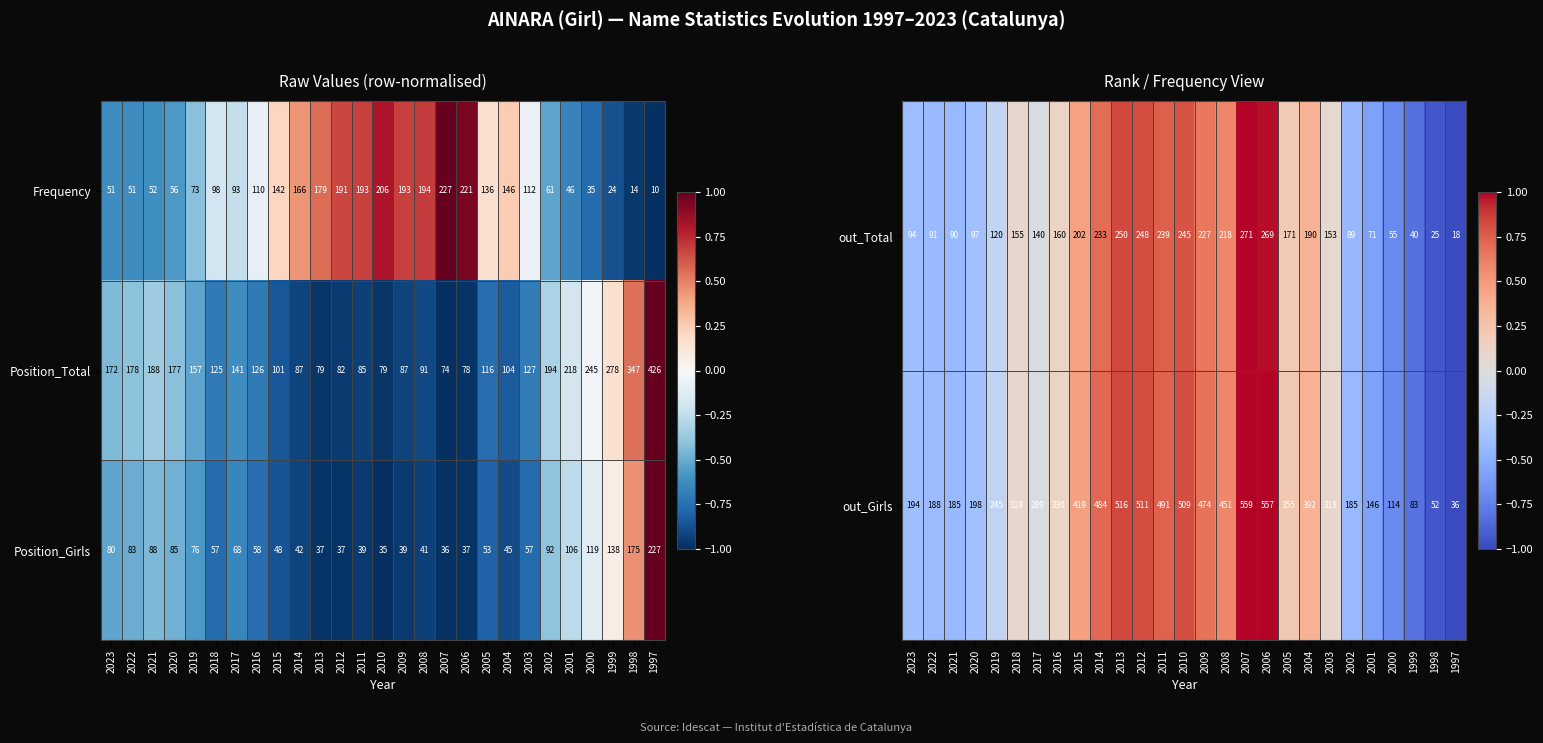

True or false: Frequency has a value of 226 at 2015.

False